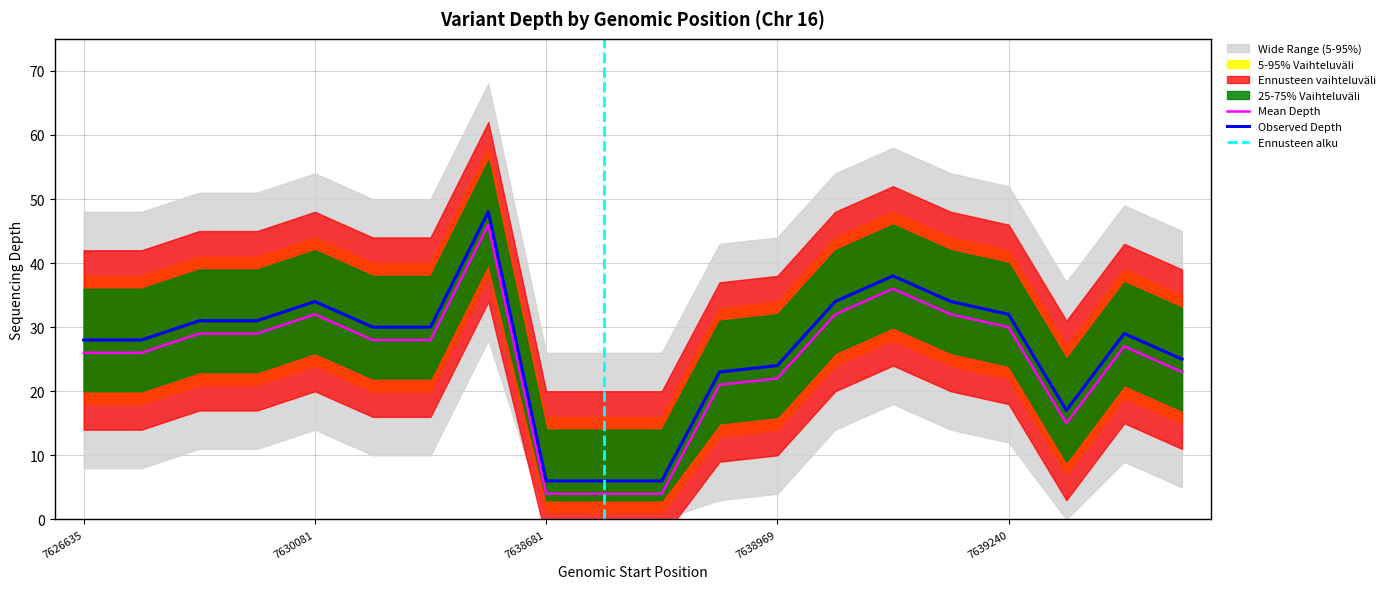

True or false: depth and depth_lower cross at least once.

False